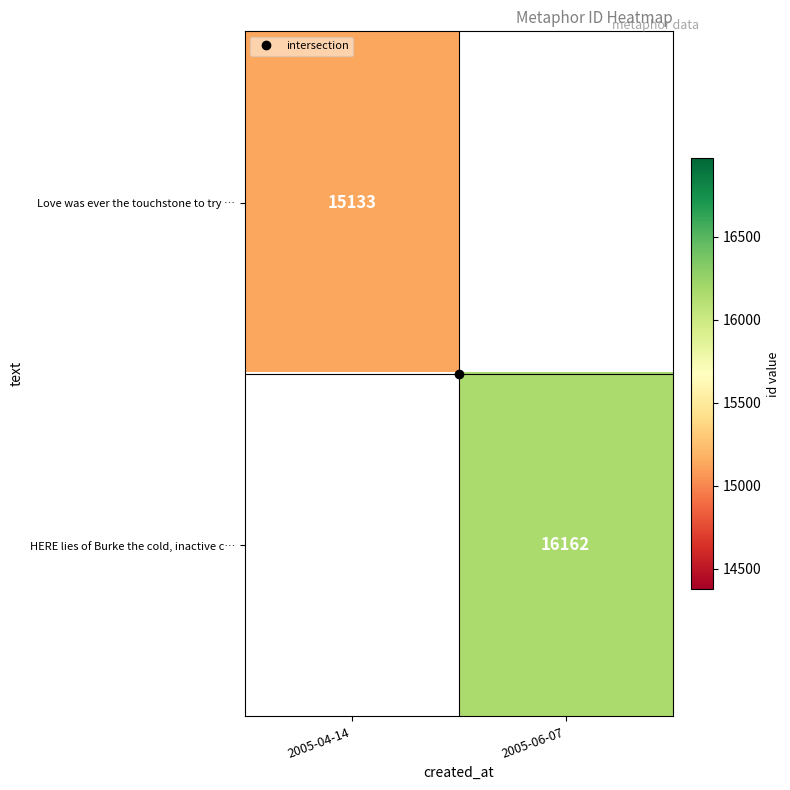

Is it true that Love was ever the touchstone to try … equals 15133.0 at 2005-04-14?

True